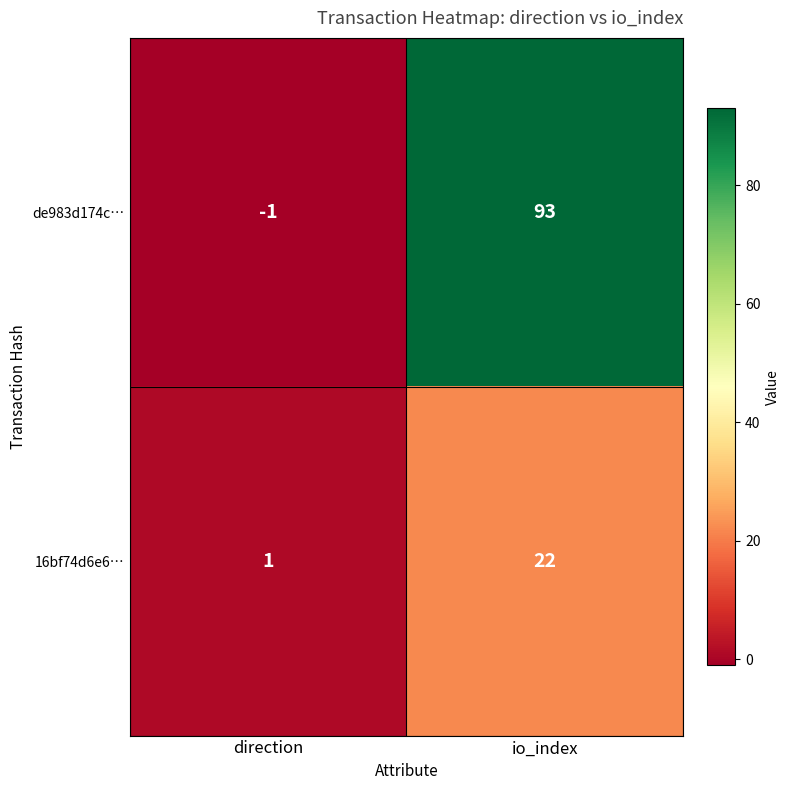

Is the value of de983d174c… at io_index greater than the value of 16bf74d6e6… at direction?

Yes